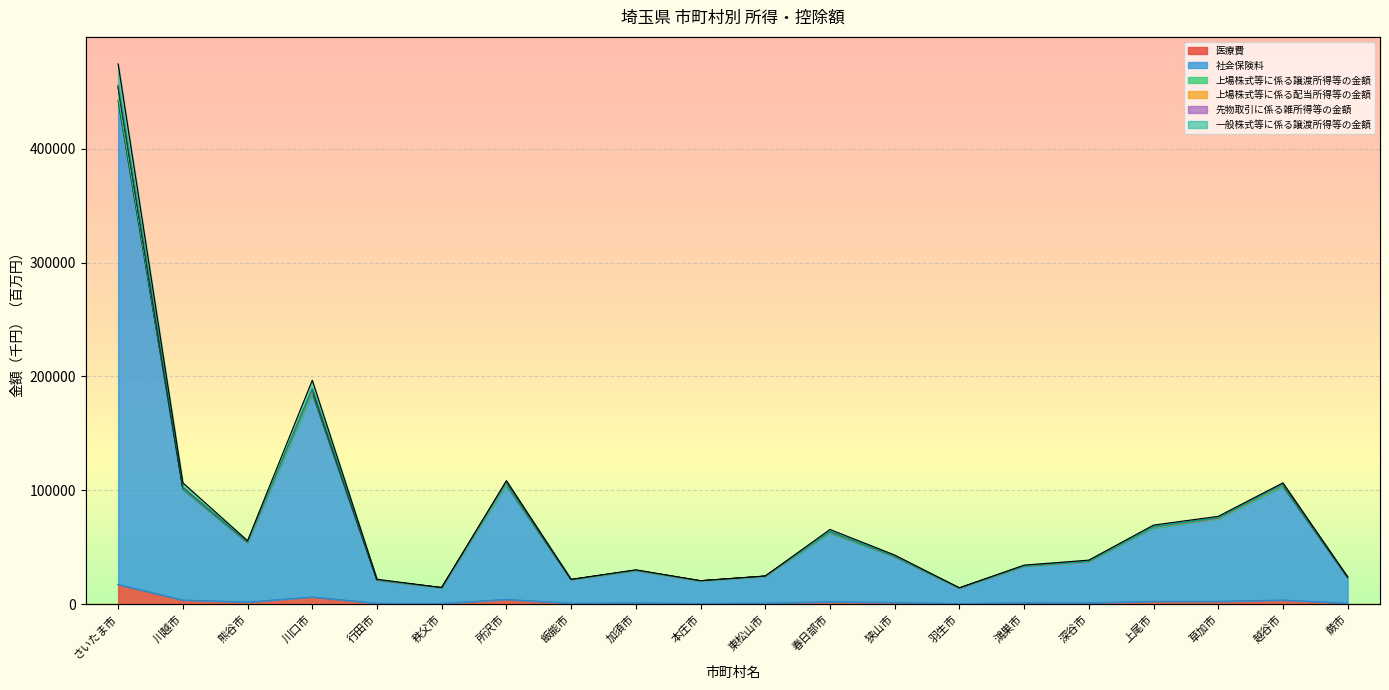

True or false: 医療費 has more than 0 points higher than both neighbors.

True